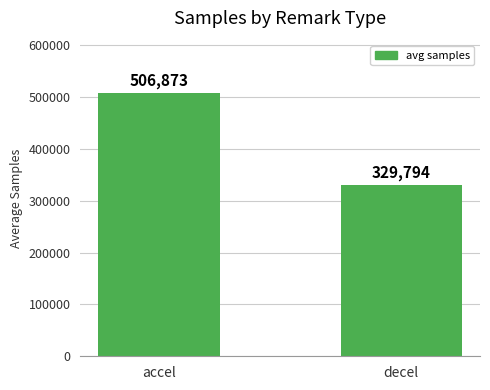

How many bars are there in total?

2